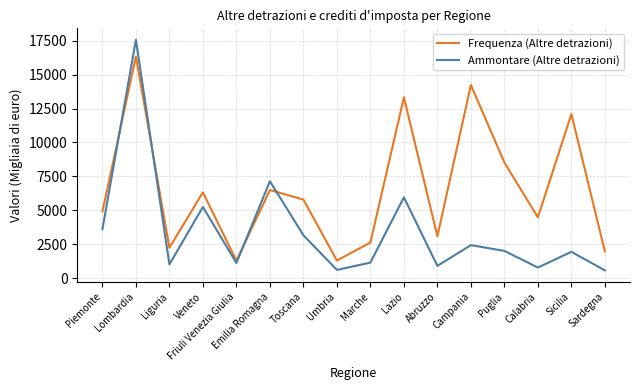

List the series in order of their peak value, highest first.

Ammontare (Altre detrazioni), Frequenza (Altre detrazioni)